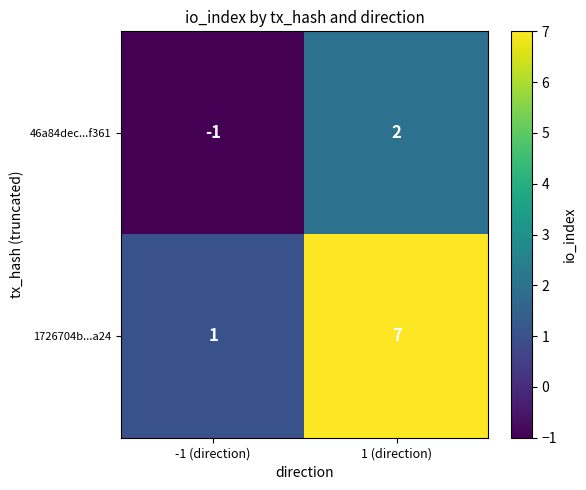

What is the difference between the maximum and minimum values in the 1726704b...a24 series?

6